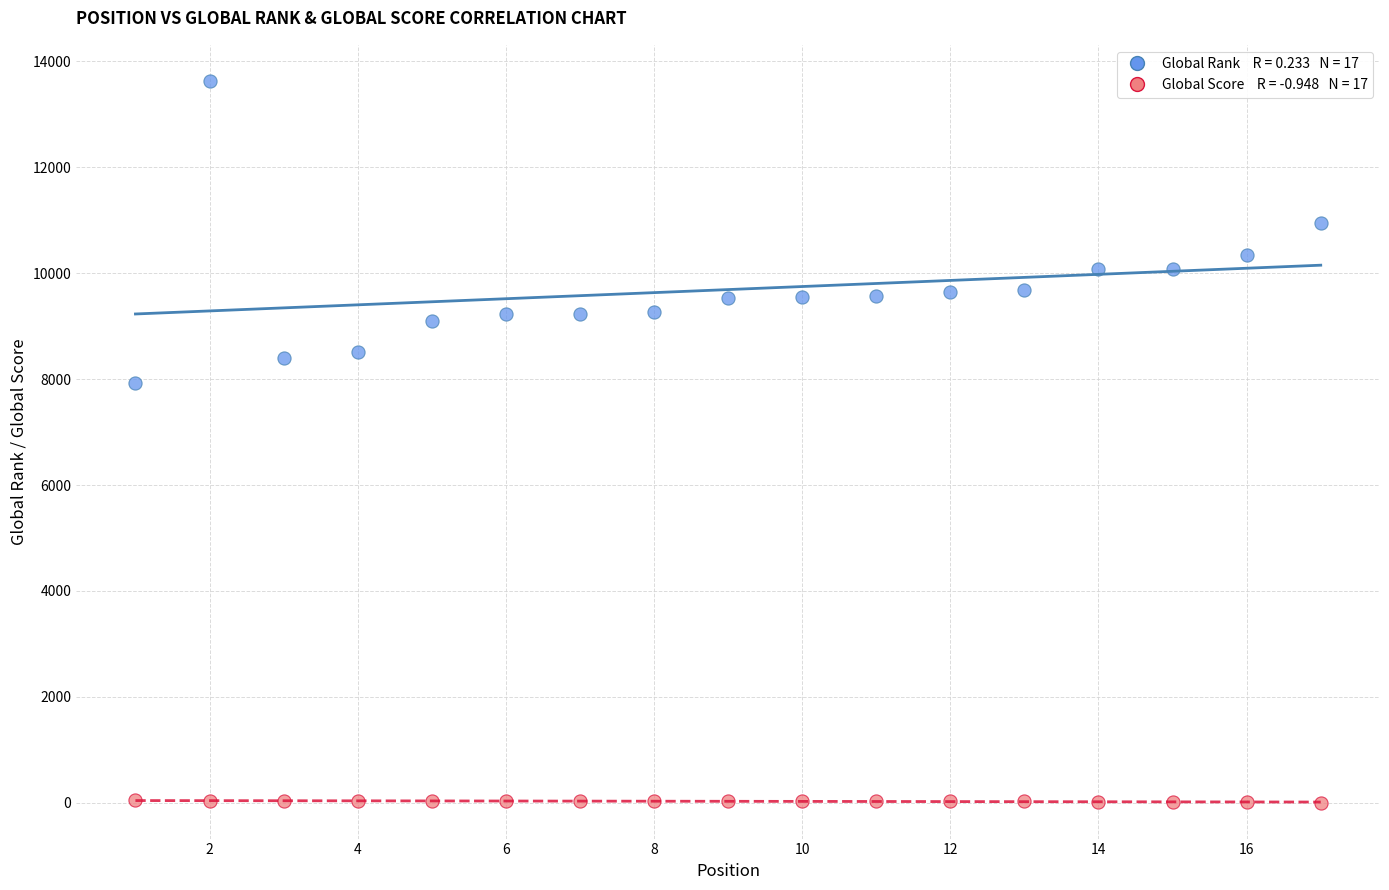

Across all series, what Y value is closest to 6818?

7932